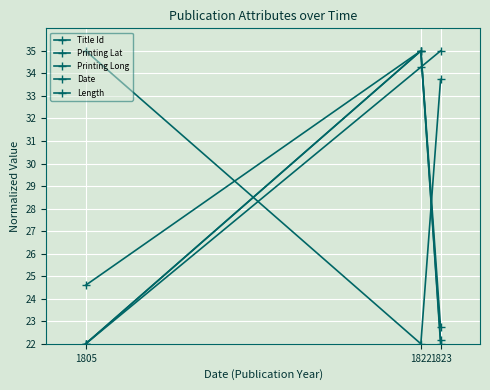

Reading right to left, transcribe all the data shown in this chart.

Title Id: 33.7	22.0	35.0
Printing Lat: 22.7	35.0	22.0
Printing Long: 22.1	35.0	22.0
Date: 35.0	34.3	22.0
Length: 22.0	35.0	24.6